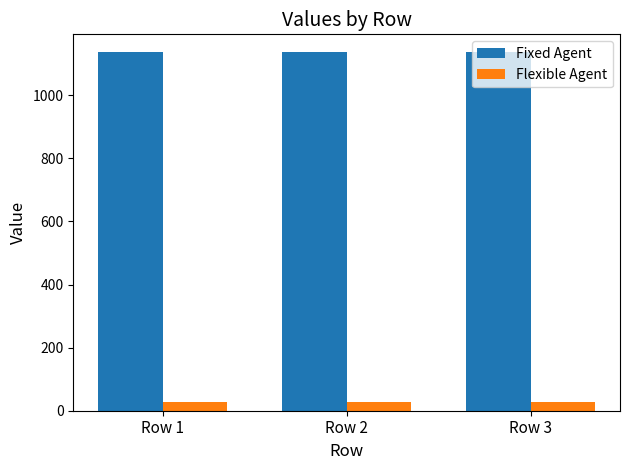

Is it true that Flexible Agent equals 27 at Row 3?

True